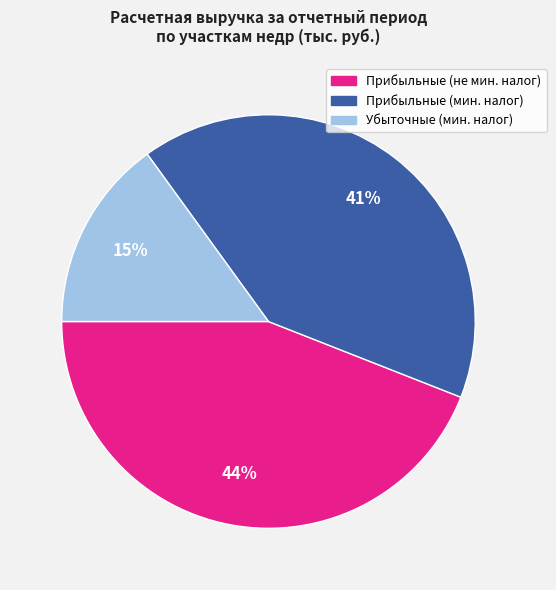

Count the number of slices in the pie.

3